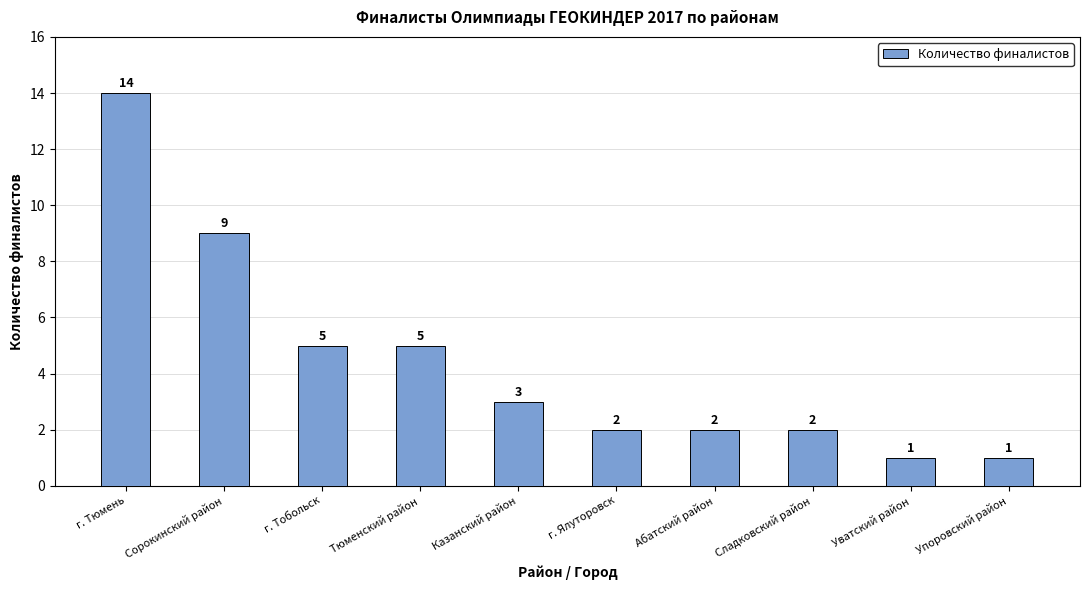

What is the label of the 1st bar from the left?

г. Тюмень